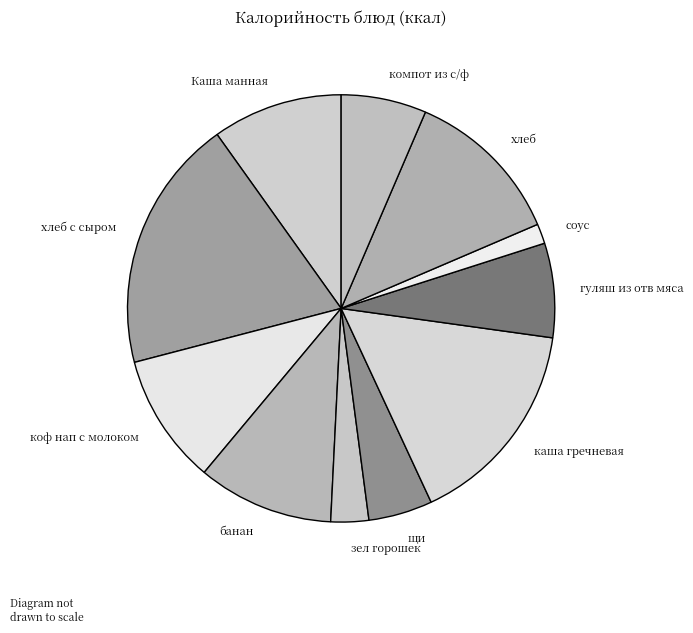

Which category has the biggest portion of the pie?

хлеб с сыром